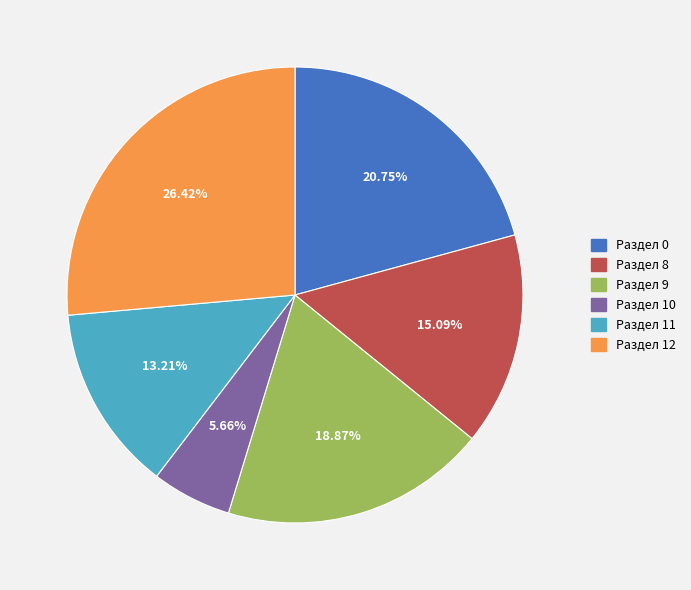

To the nearest percent, what portion does Раздел 12 represent?

26%